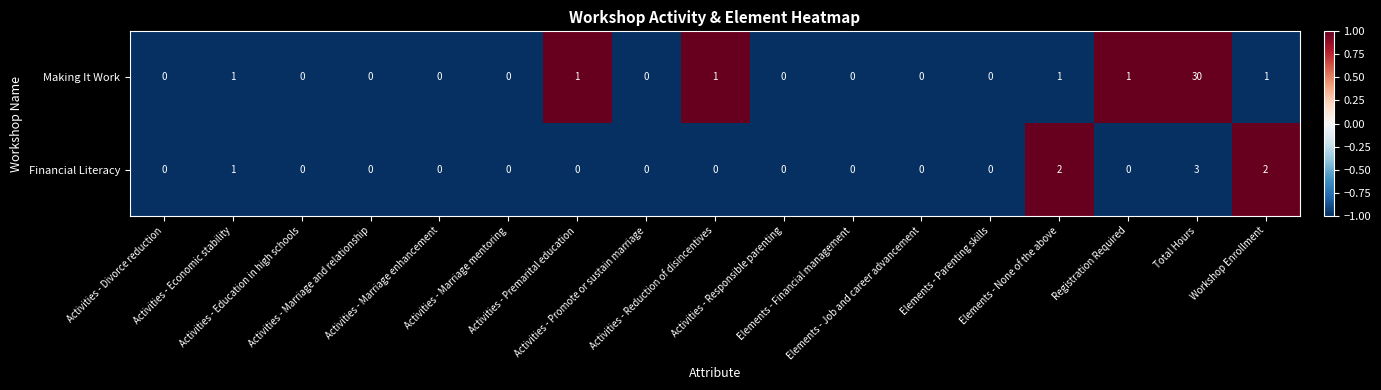

Count the Financial Literacy values in the range 0 to 1.

14